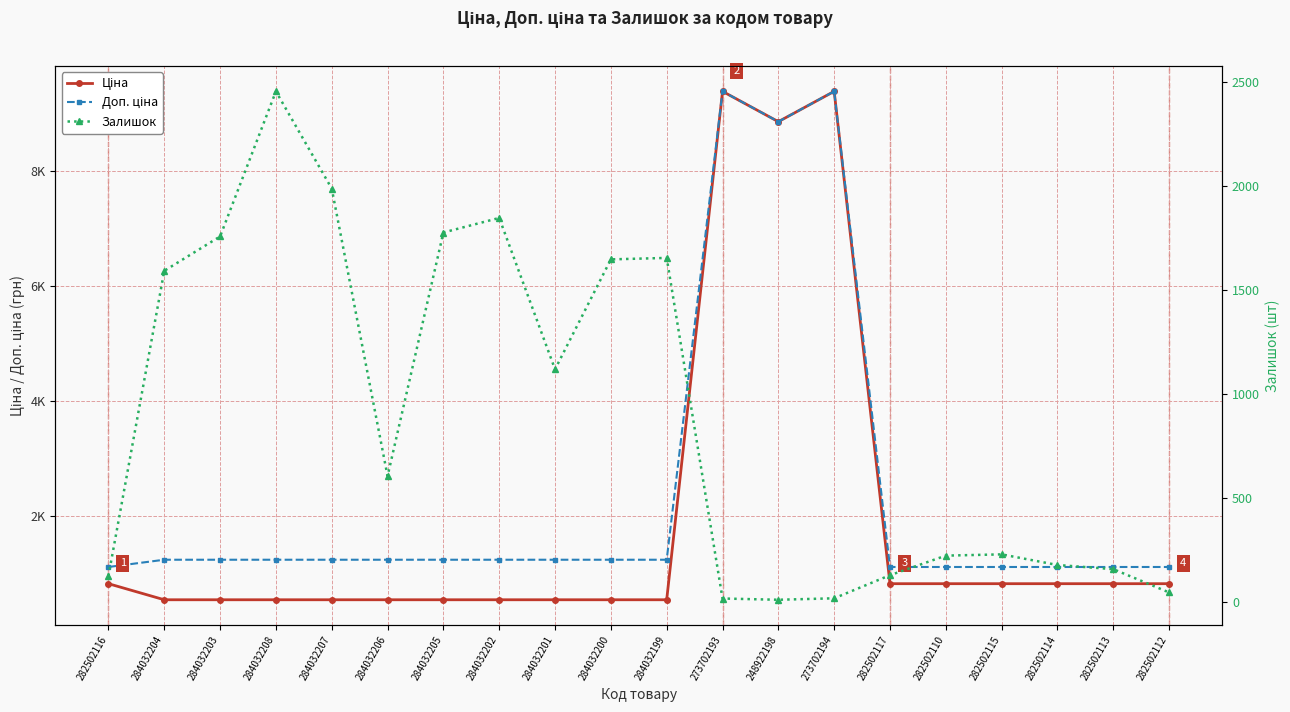

Reading right to left, extract all data points from this chart.

Ціна: 818.5	818.5	818.5	818.5	818.5	818.5	9384.0	8856.7	9384.0	539.0	539.0	539.0	539.0	539.0	539.0	539.0	539.0	539.0	539.0	818.5
Доп. ціна: 1109.2	1109.2	1109.2	1109.2	1109.2	1109.2	9384.0	8856.7	9384.0	1235.4	1235.4	1235.4	1235.4	1235.4	1235.4	1235.4	1235.4	1235.4	1235.4	1109.2
Залишок: 46.0	158.0	178.0	229.0	223.0	129.0	18.0	11.0	17.0	1653.0	1646.0	1118.0	1845.0	1775.0	605.0	1986.0	2453.0	1756.0	1591.0	125.0